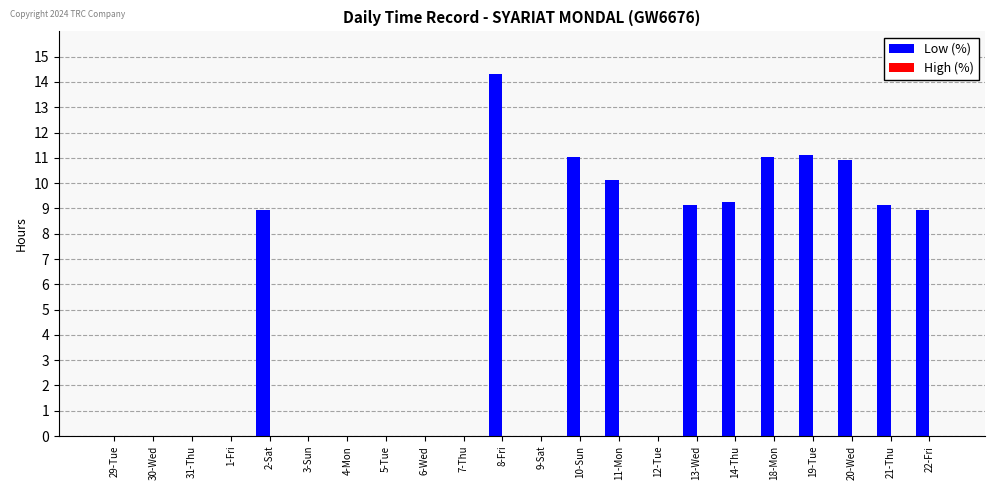

What is the change in value from 1-Fri to 19-Tue?

+11.1